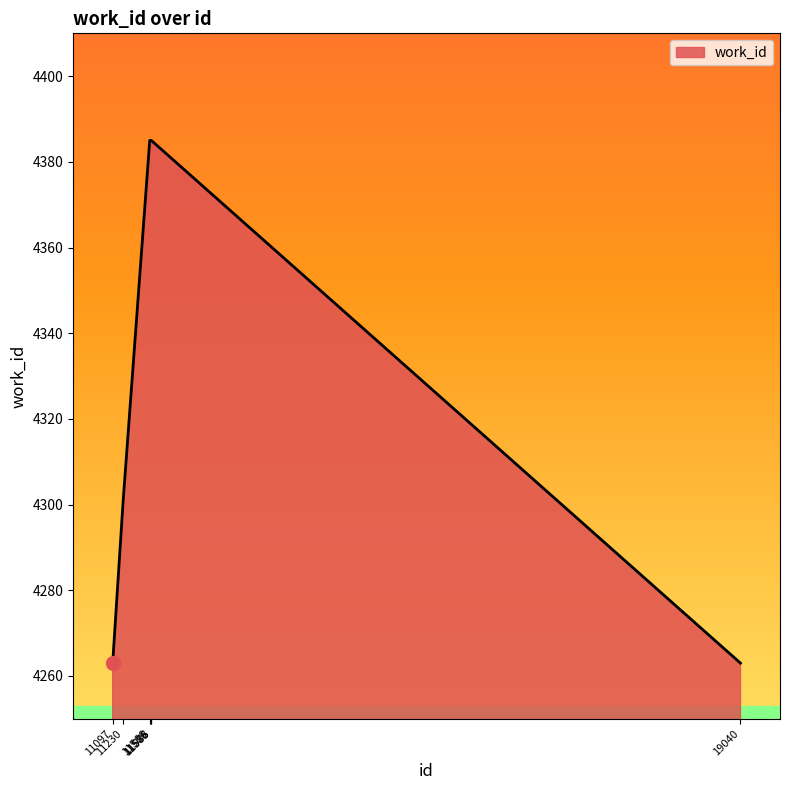

What is the smallest value displayed?

4263